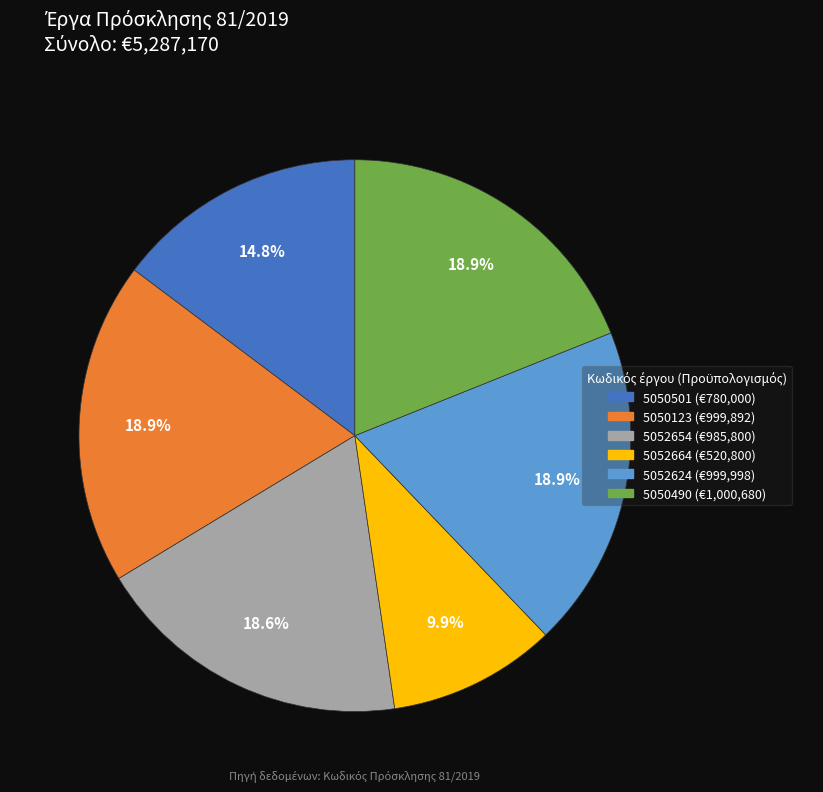

Combined, what portion of the pie is 5050123 and 5050501?

33.7%